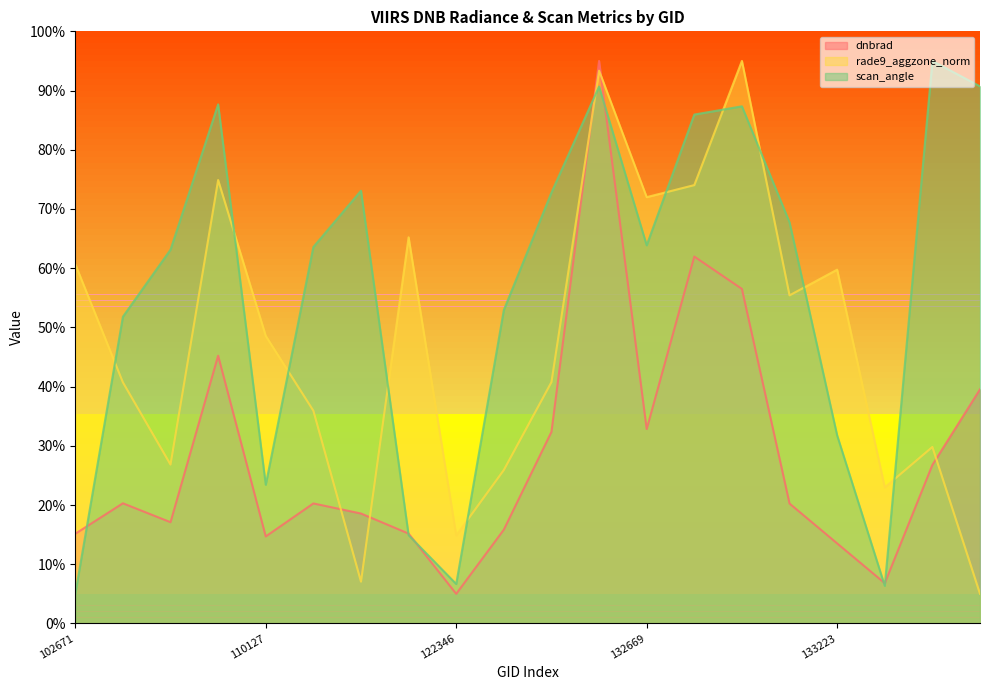

Rank the categories by rade9_aggzone_norm value from lowest to highest.

137905, 115378, 122346, 133405, 122525, 104112, 134700, 110299, 102792, 131768, 110127, 133040, 133223, 102671, 121308, 132669, 132848, 104236, 131947, 132861